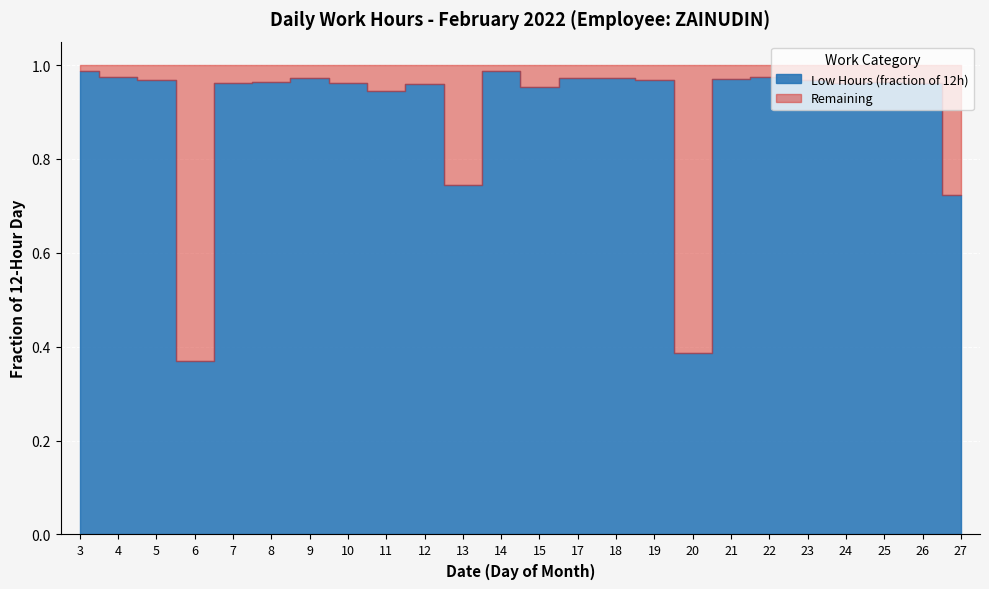

True or false: the data shows 6.9 at 6.

False